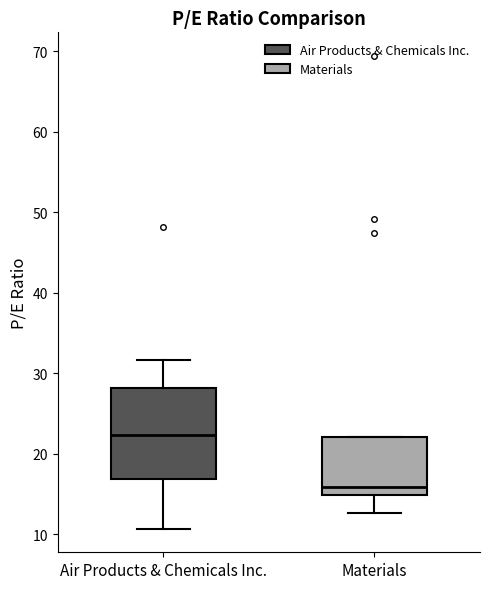

Reading left to right, read every box against the y-axis: the position of its median line, the range the box covers, and the ends of its whiskers. The values are not printed on the chart, so give them approximately, as read against the axis.

Air Products & Chemicals Inc.: median 22, box 17 to 28, whiskers 11 to 32
Materials: median 16, box 15 to 22, whiskers 13 to 22